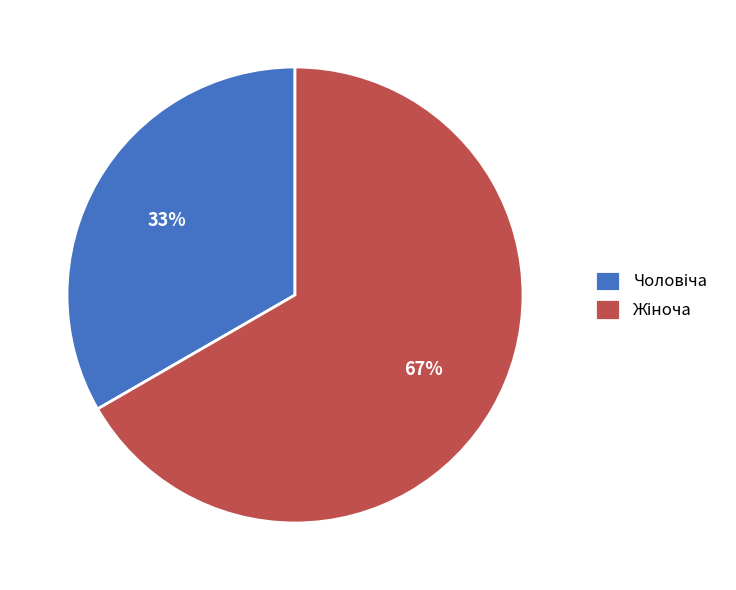

To the nearest percent, what is the average slice percentage?

50%